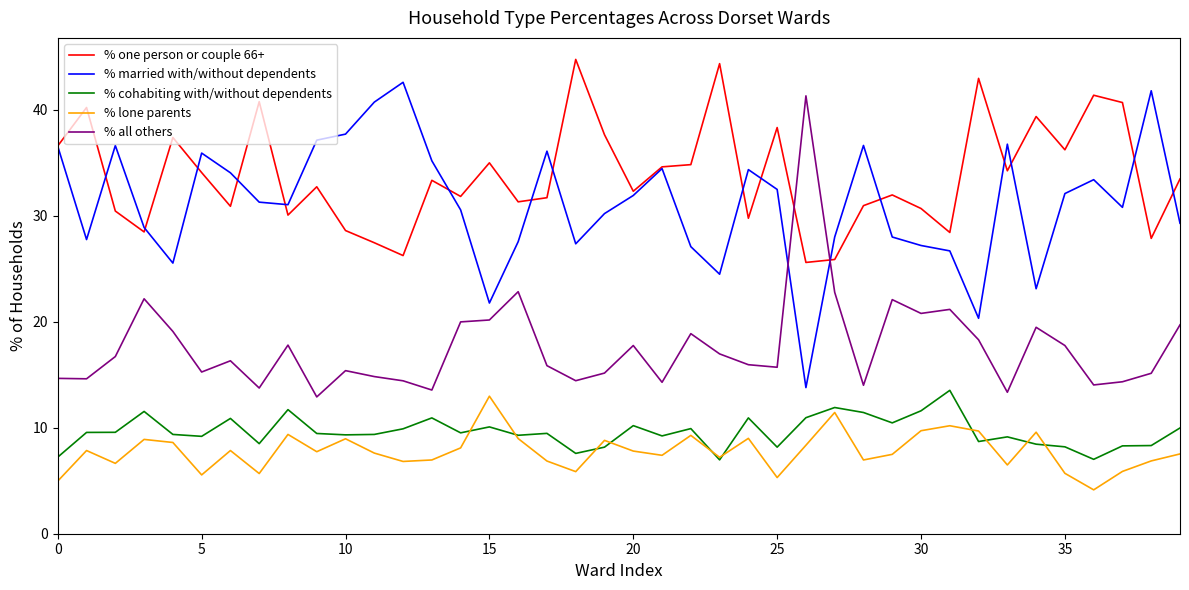

True or false: % one person or couple 66+ and % cohabiting with/without dependents intersect in this chart.

False